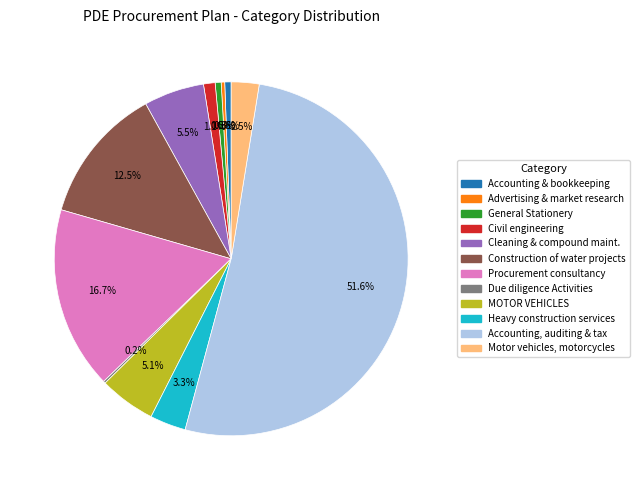

What is the total percentage of Procurement consultancy and Construction of water projects?

29.2%